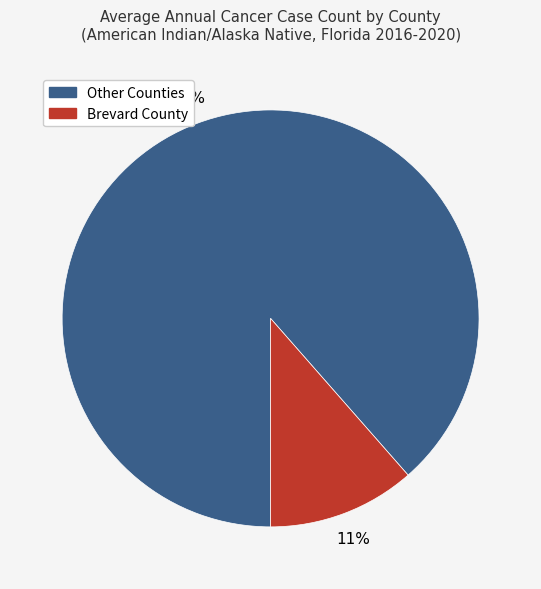

Which has a higher value, Other Counties or Brevard County?

Other Counties